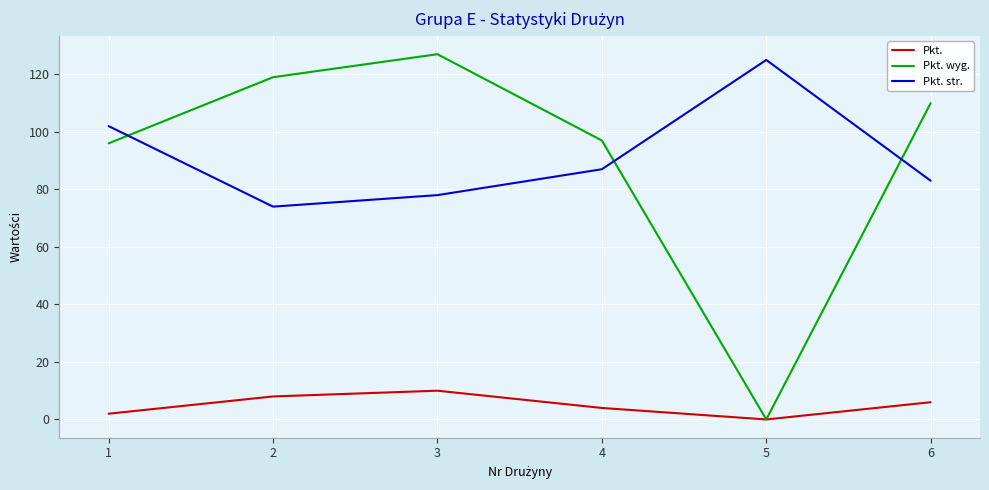

Reading left to right, extract all data points from this chart.

Pkt.: 2	8	10	4	0	6
Pkt. wyg.: 96	119	127	97	0	110
Pkt. str.: 102	74	78	87	125	83